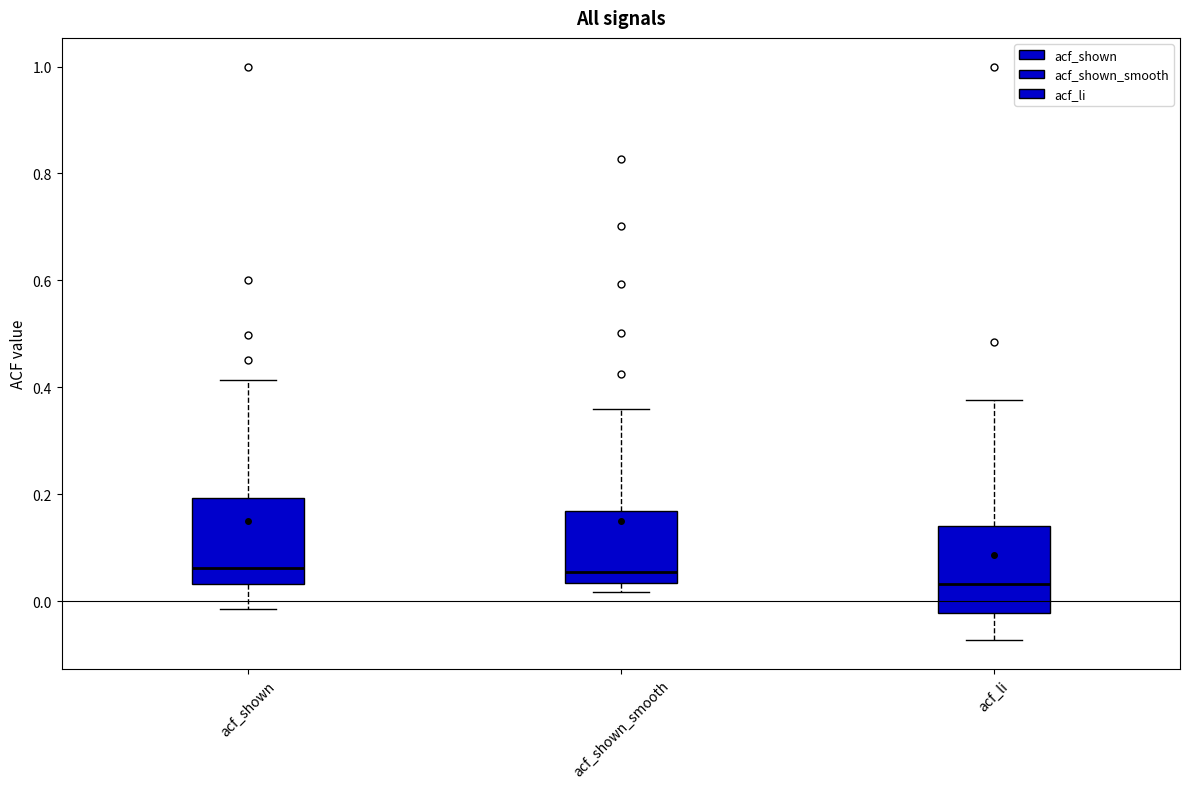

Where is the upper edge of the box for acf_shown_smooth on the y-axis? The values are not printed on the chart, so give them approximately, as read against the axis.

0.16